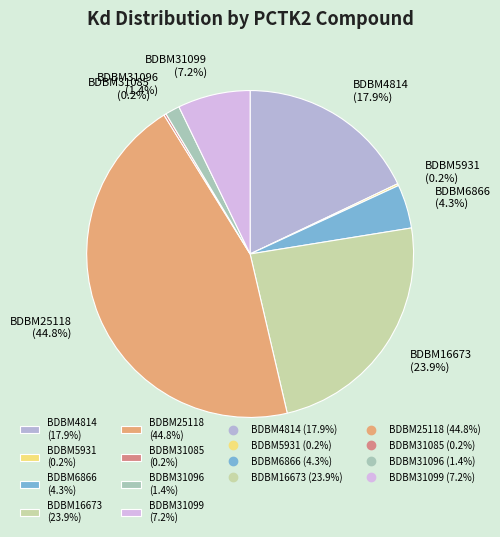

Is there a majority slice in this chart?

No